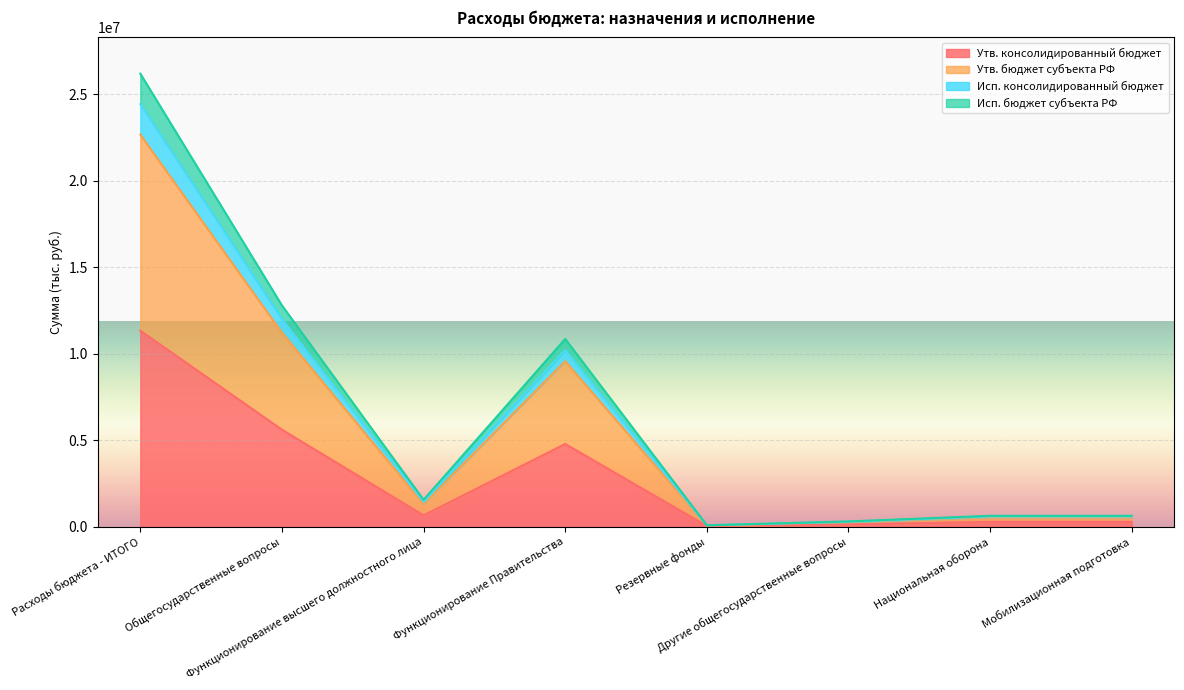

How many data points in Утв. бюджет субъекта РФ are above 1312000?

3